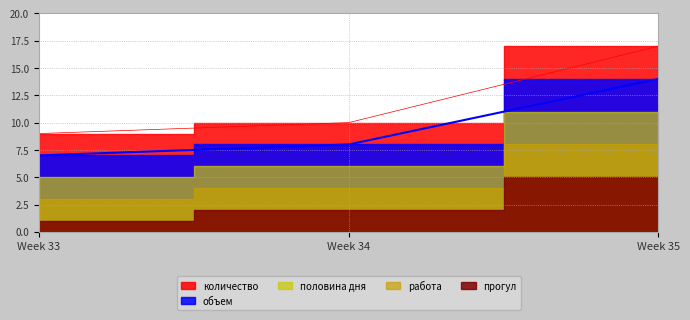

How many distinct data groups are displayed?

5